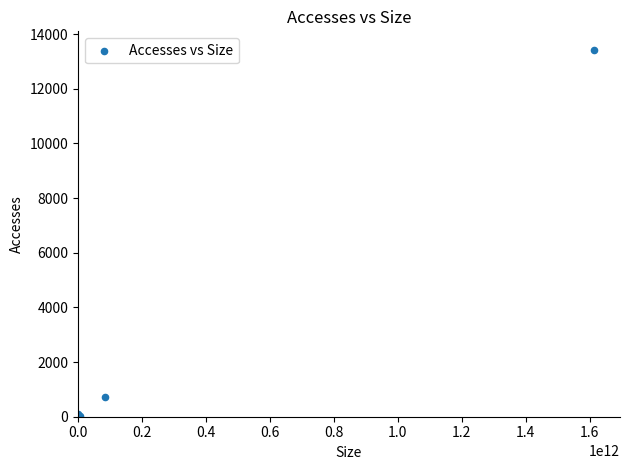

What Y value in the scatter plot is closest to 6715?

722